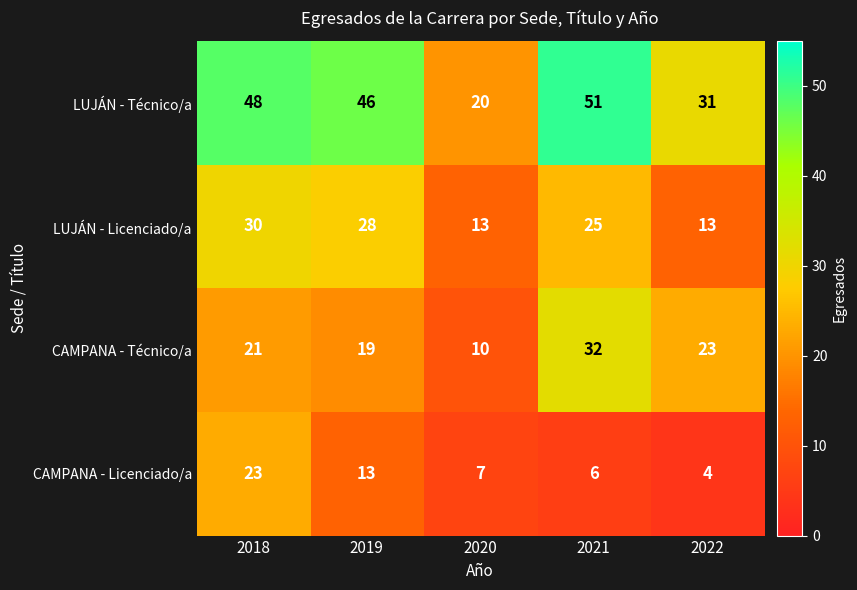

Where is LUJÁN - Licenciado/a nearest to the value 21?

2021